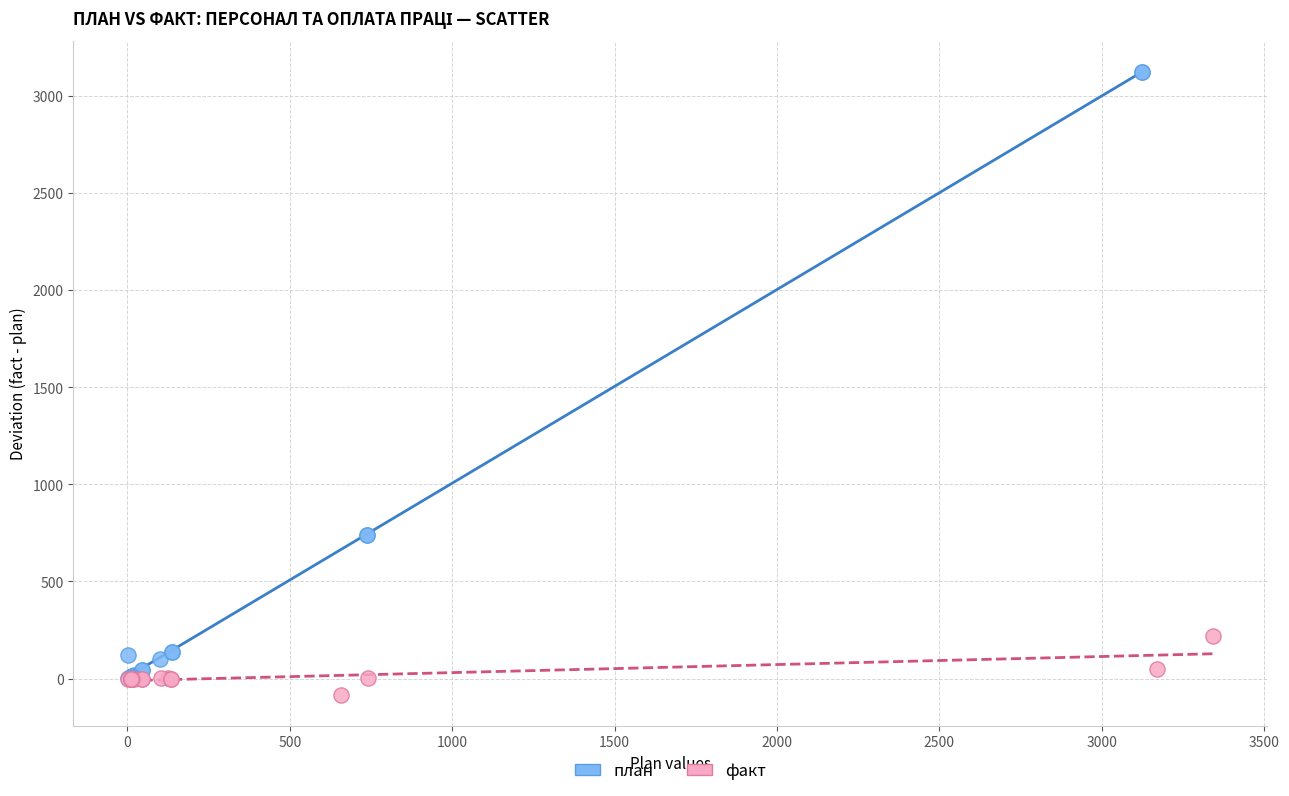

Which series contains the highest Y value?

план